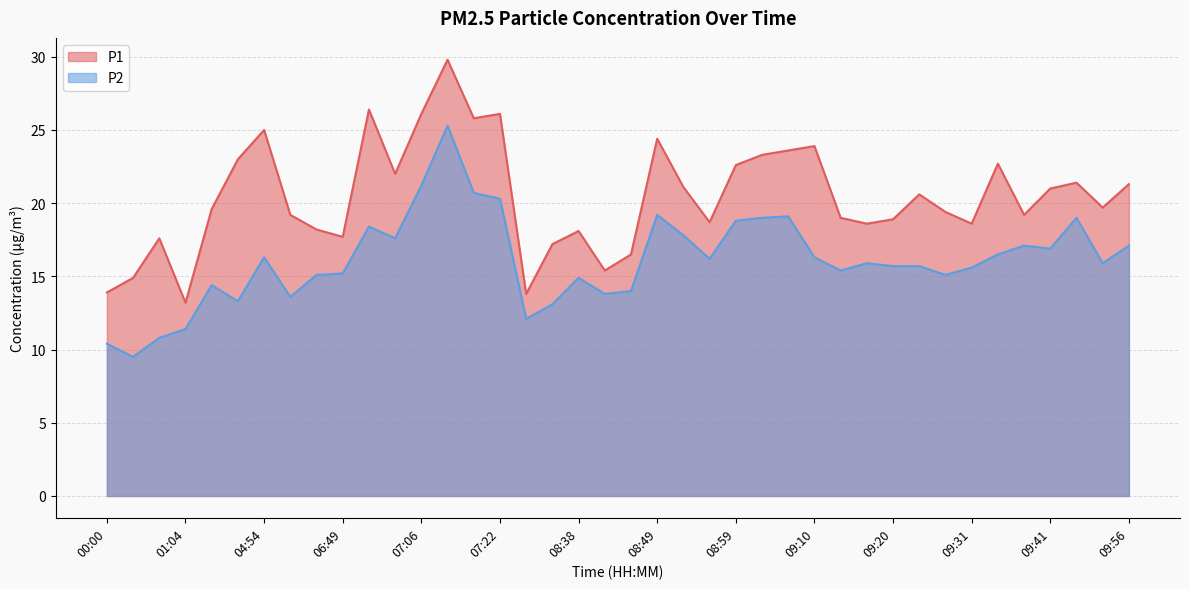

At which label is P2 closest to 17?

09:38